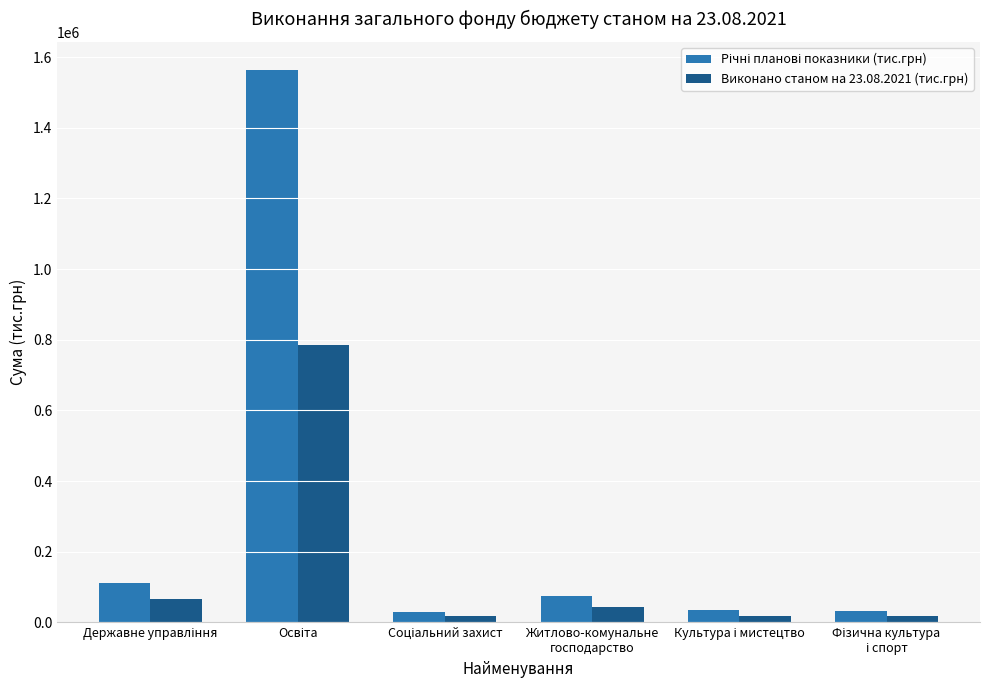

What is the maximum value shown in the chart?

1564595.6